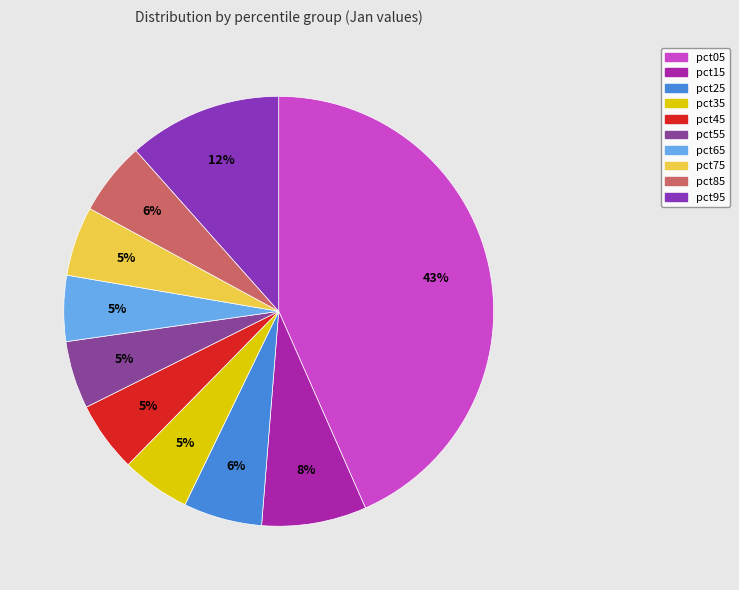

Is the sum of pct35 and pct65 greater than half?

No